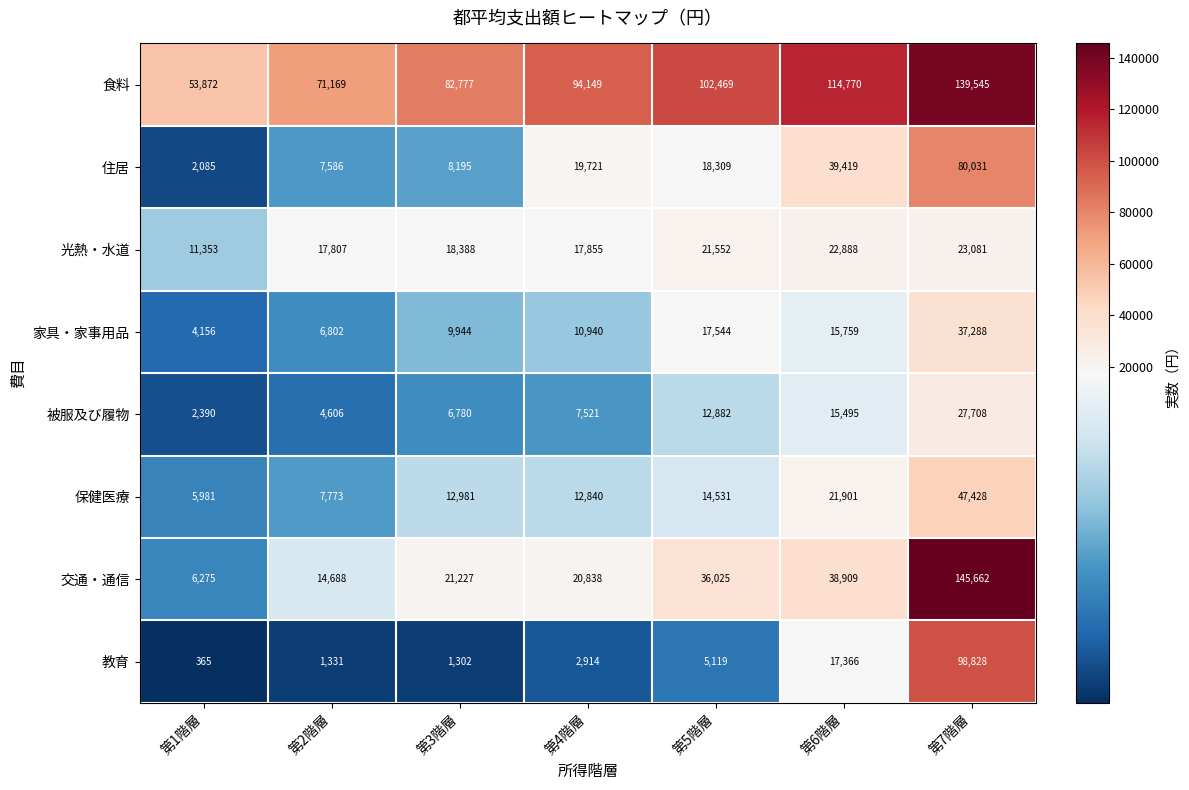

What is the total value across all series at 第6階層?

286507